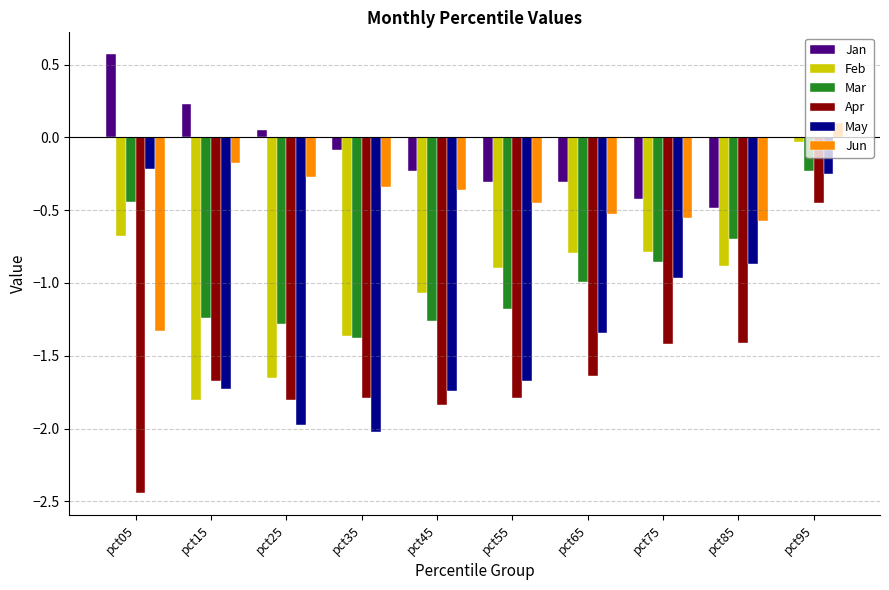

Between pct35 and pct75, which series saw the biggest shift?

May